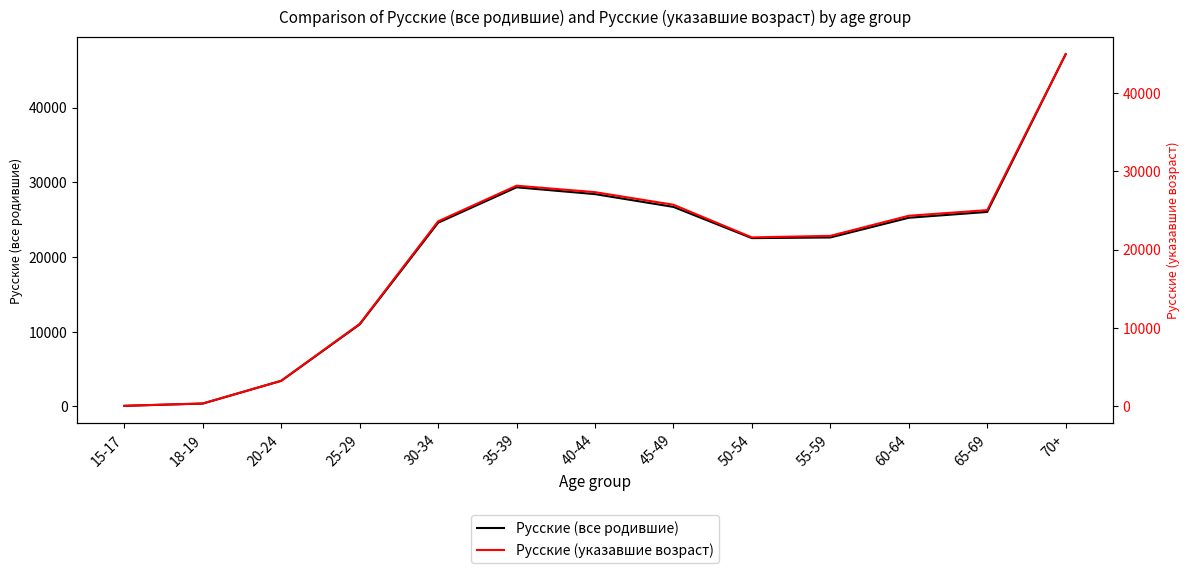

What is the average value of the Русские (указавшие возраст) series?

19732